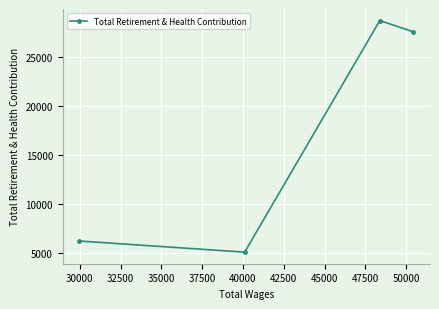

How many data points does each series have?

4